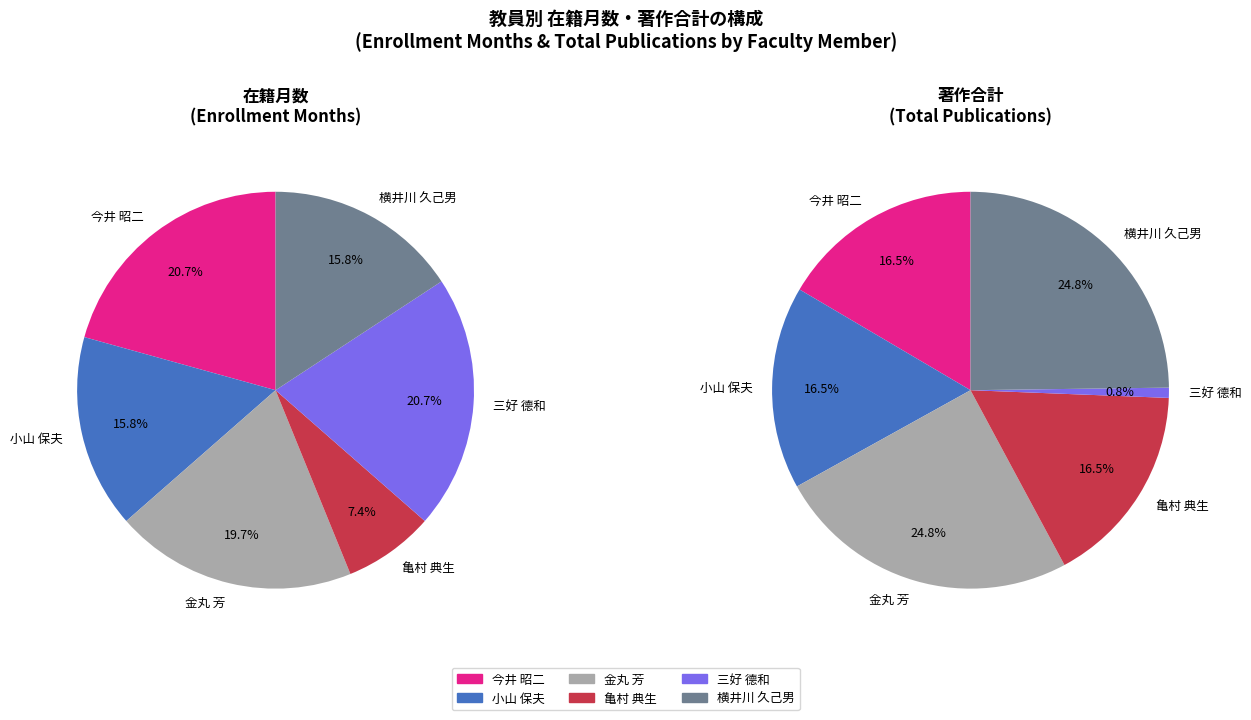

Does 横井川 久己男 represent more than half of the total?

No